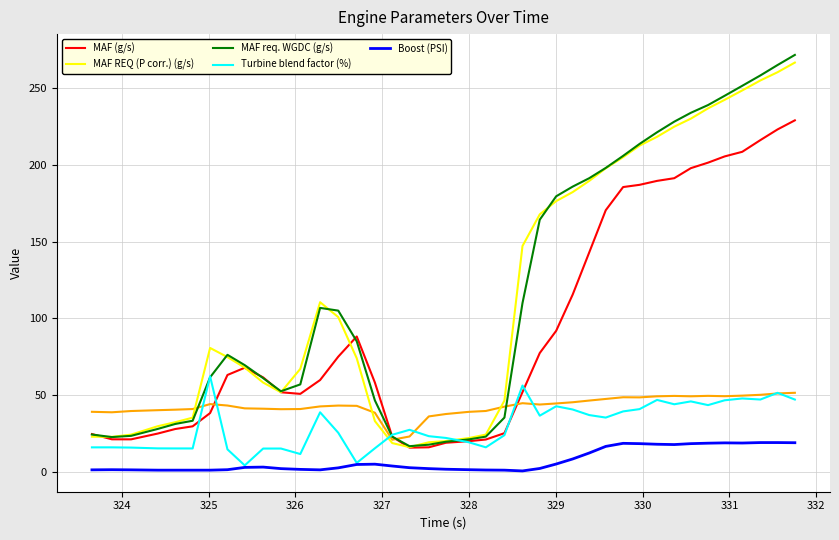

True or false: Boost (PSI) and MAF req. WGDC (g/s) intersect in this chart.

False